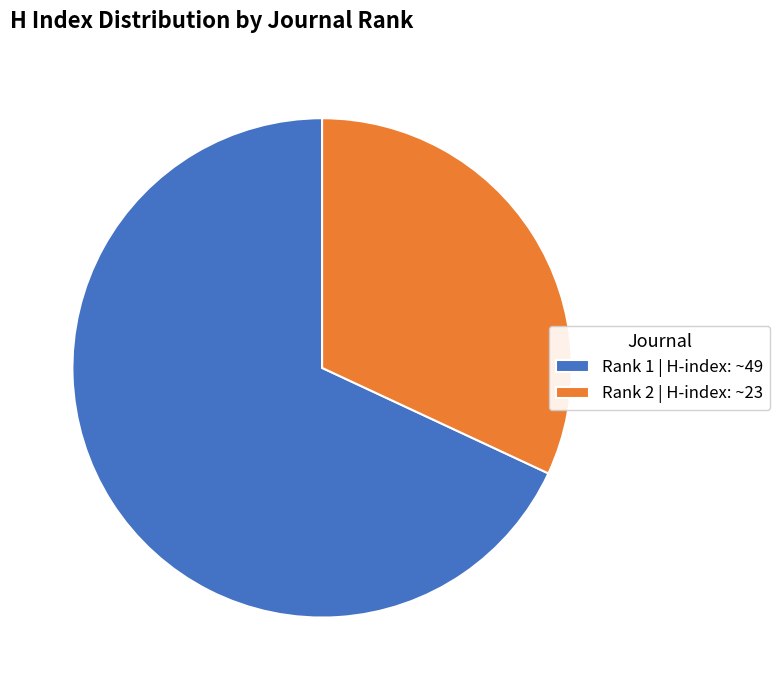

Rank the categories by value from highest to lowest.

Rank 1 | H-index: ~49, Rank 2 | H-index: ~23